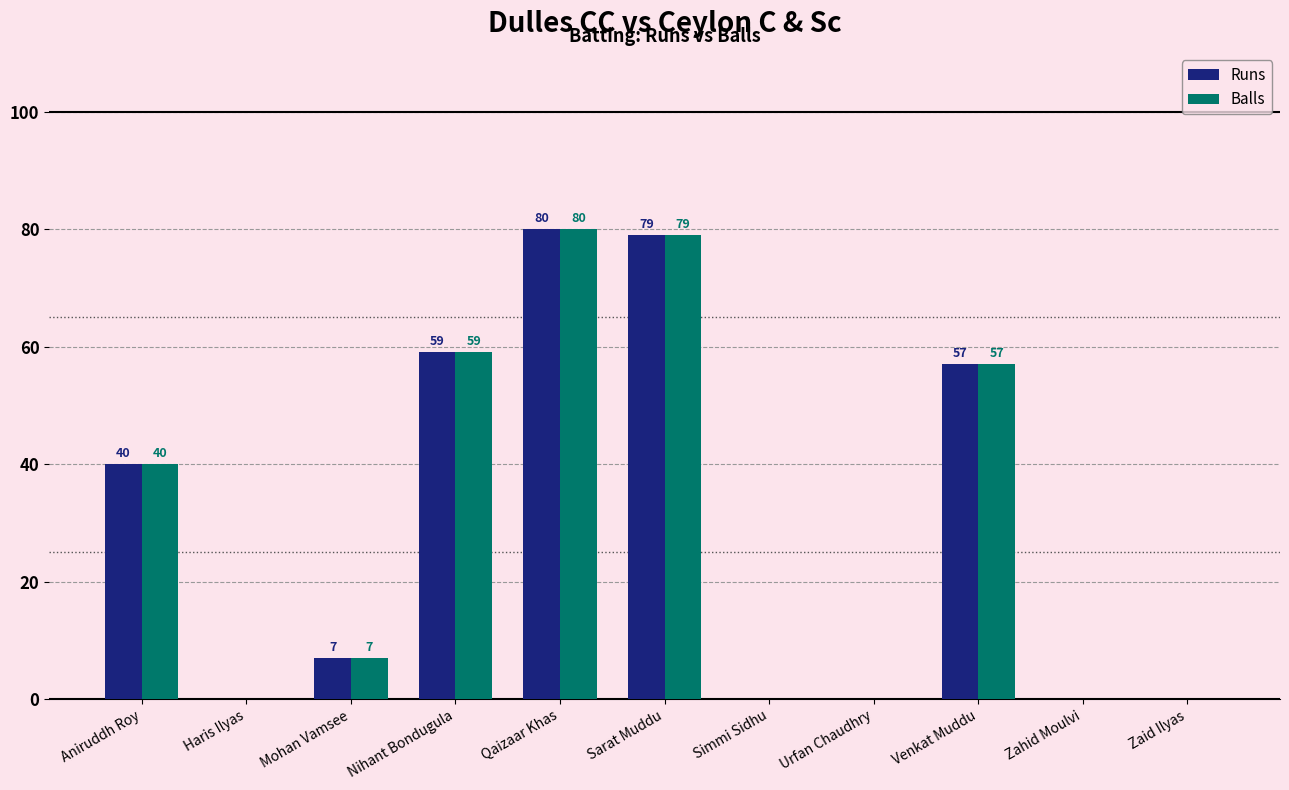

Where is Runs nearest to the value 40?

Aniruddh Roy